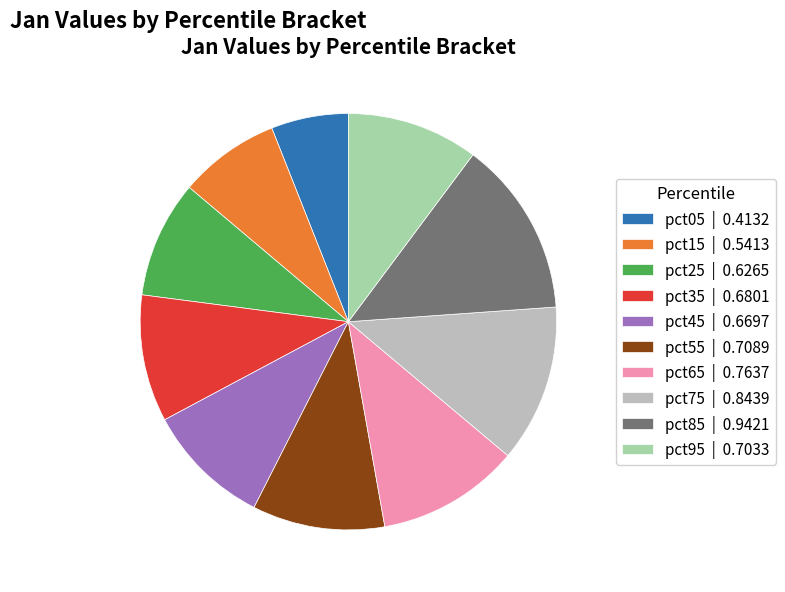

Does pct35 | 0.6801 represent more than half of the total?

No